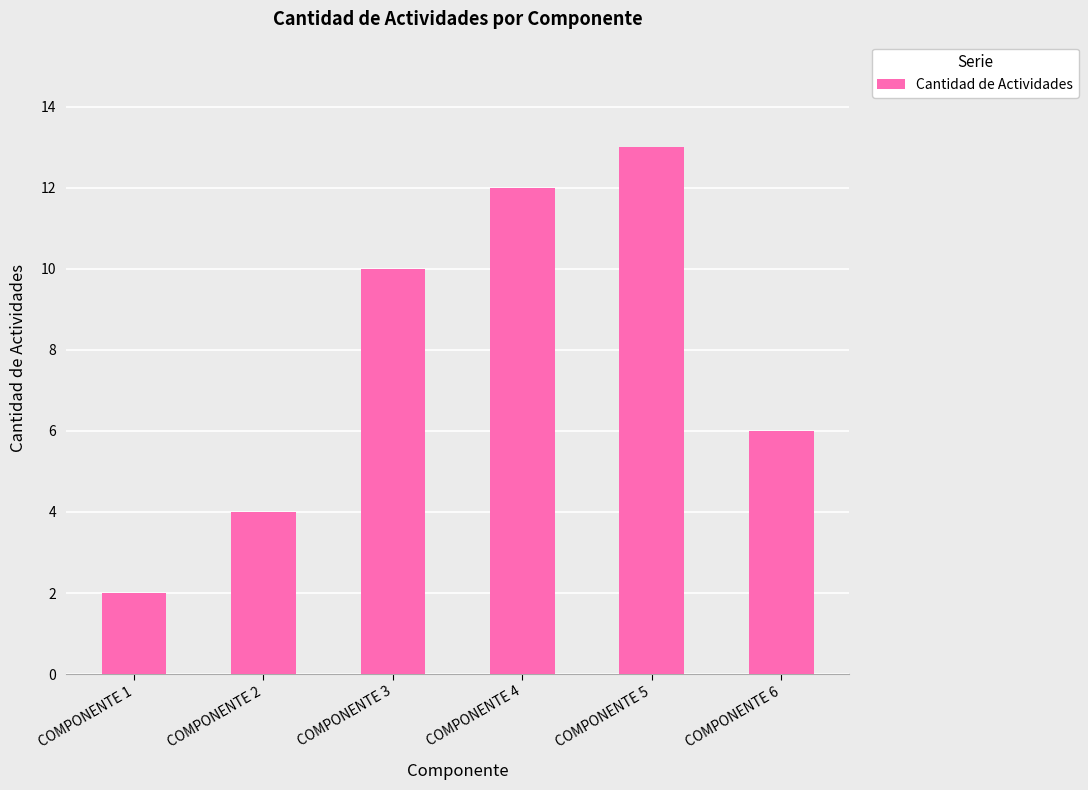

What is the value of the 5th bar from the left?

13